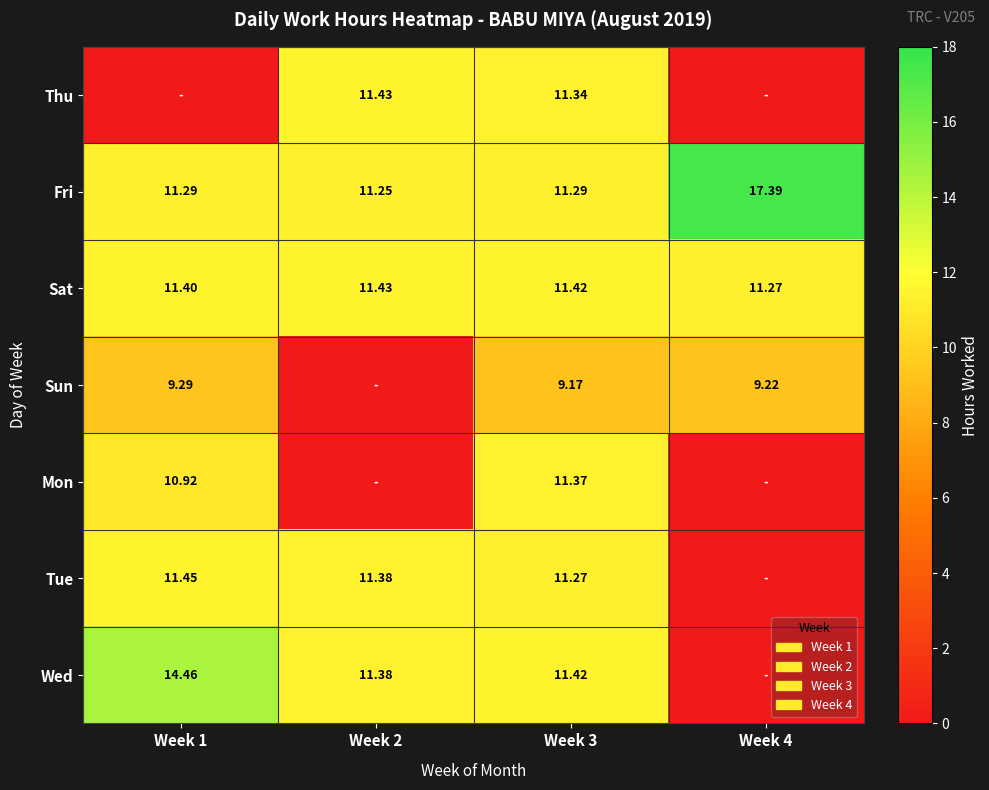

What is the difference between the highest and lowest values at Week 3?

2.2